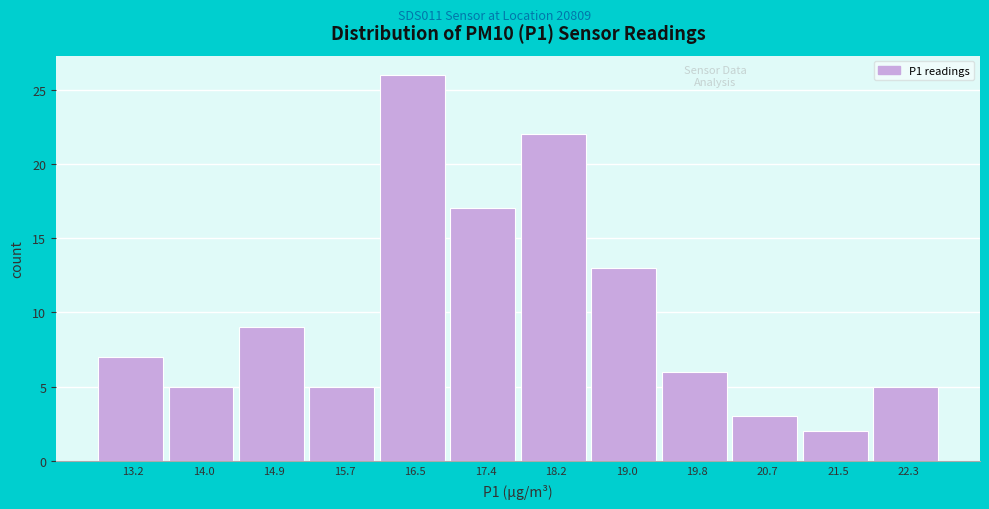

Reading left to right, extract all data points from this chart.

7	5	9	5	26	17	22	13	6	3	2	5